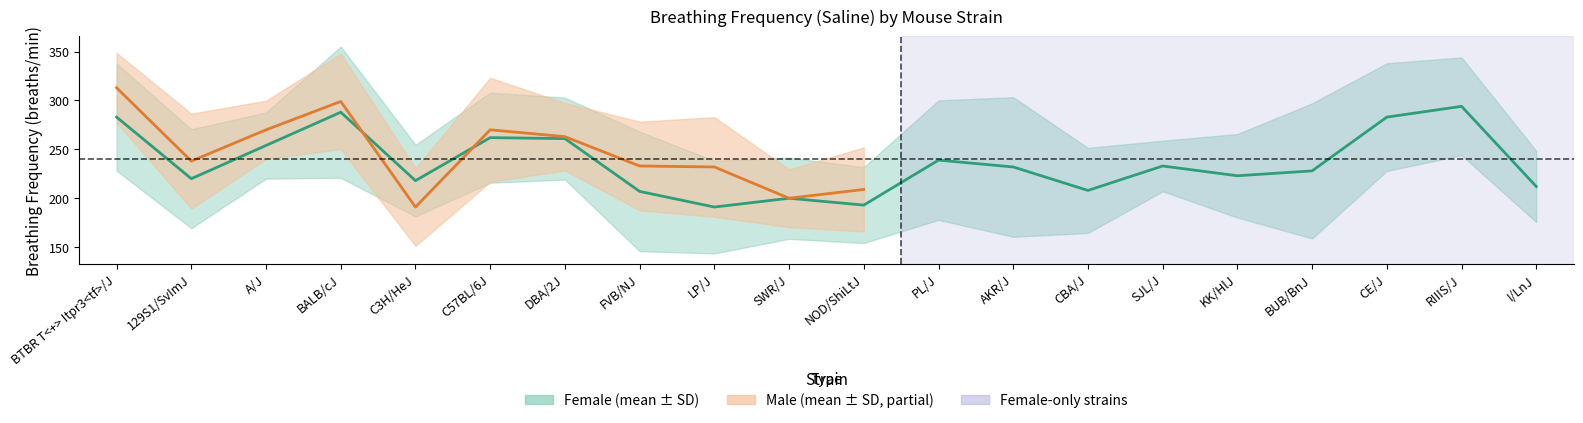

Which has a higher value, SWR/J or KK/HlJ?

KK/HlJ